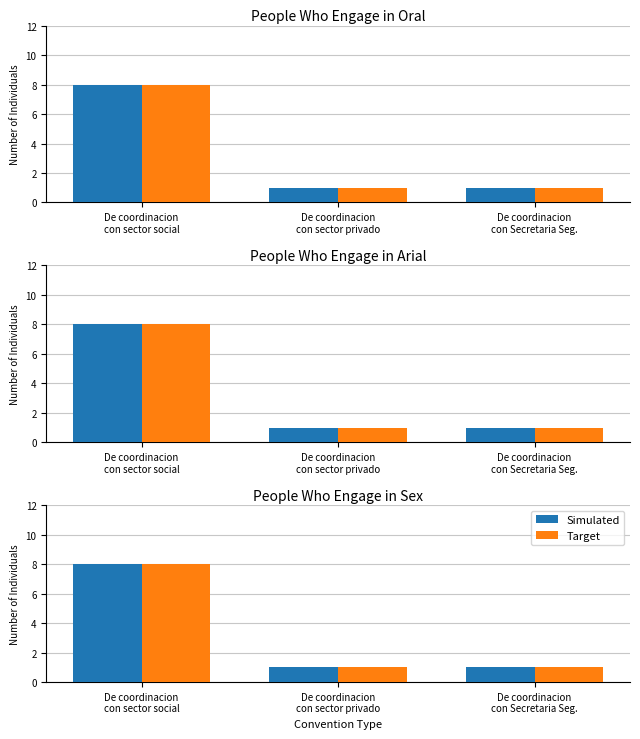

Rank the categories by Simulated value from lowest to highest.

De coordinacion
con sector privado, De coordinacion
con Secretaria Seg., De coordinacion
con sector social